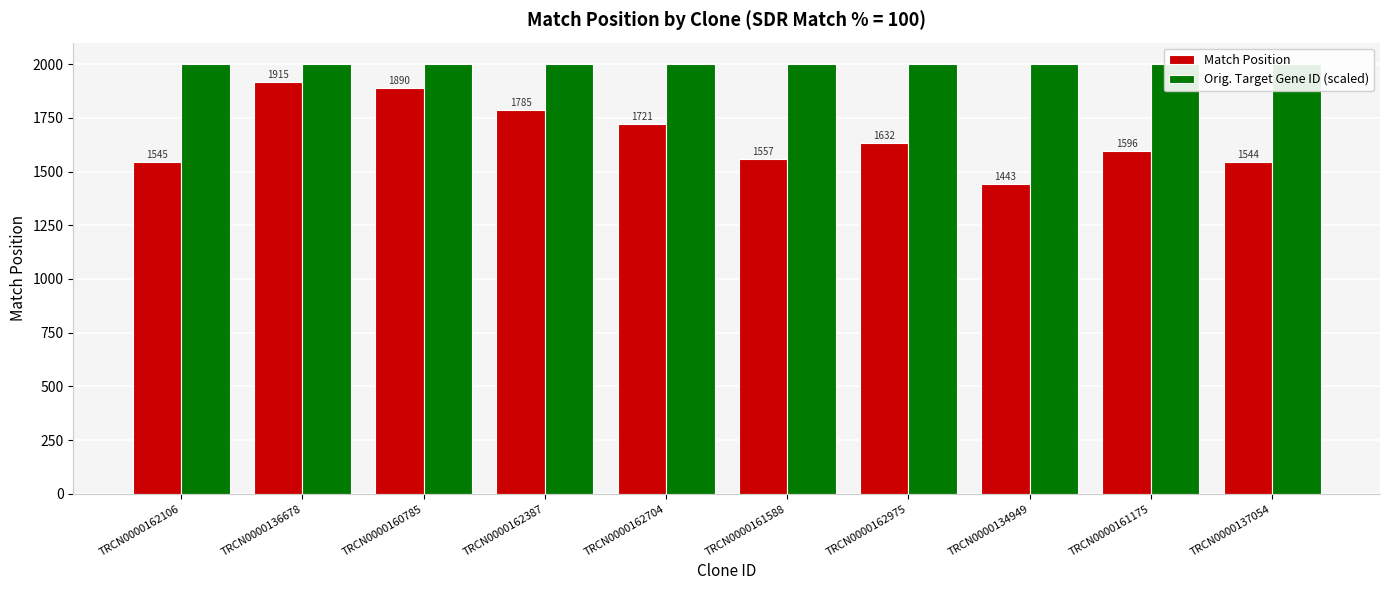

Rank the series by their average value, from lowest to highest.

Match Position, Orig. Target Gene ID (scaled)